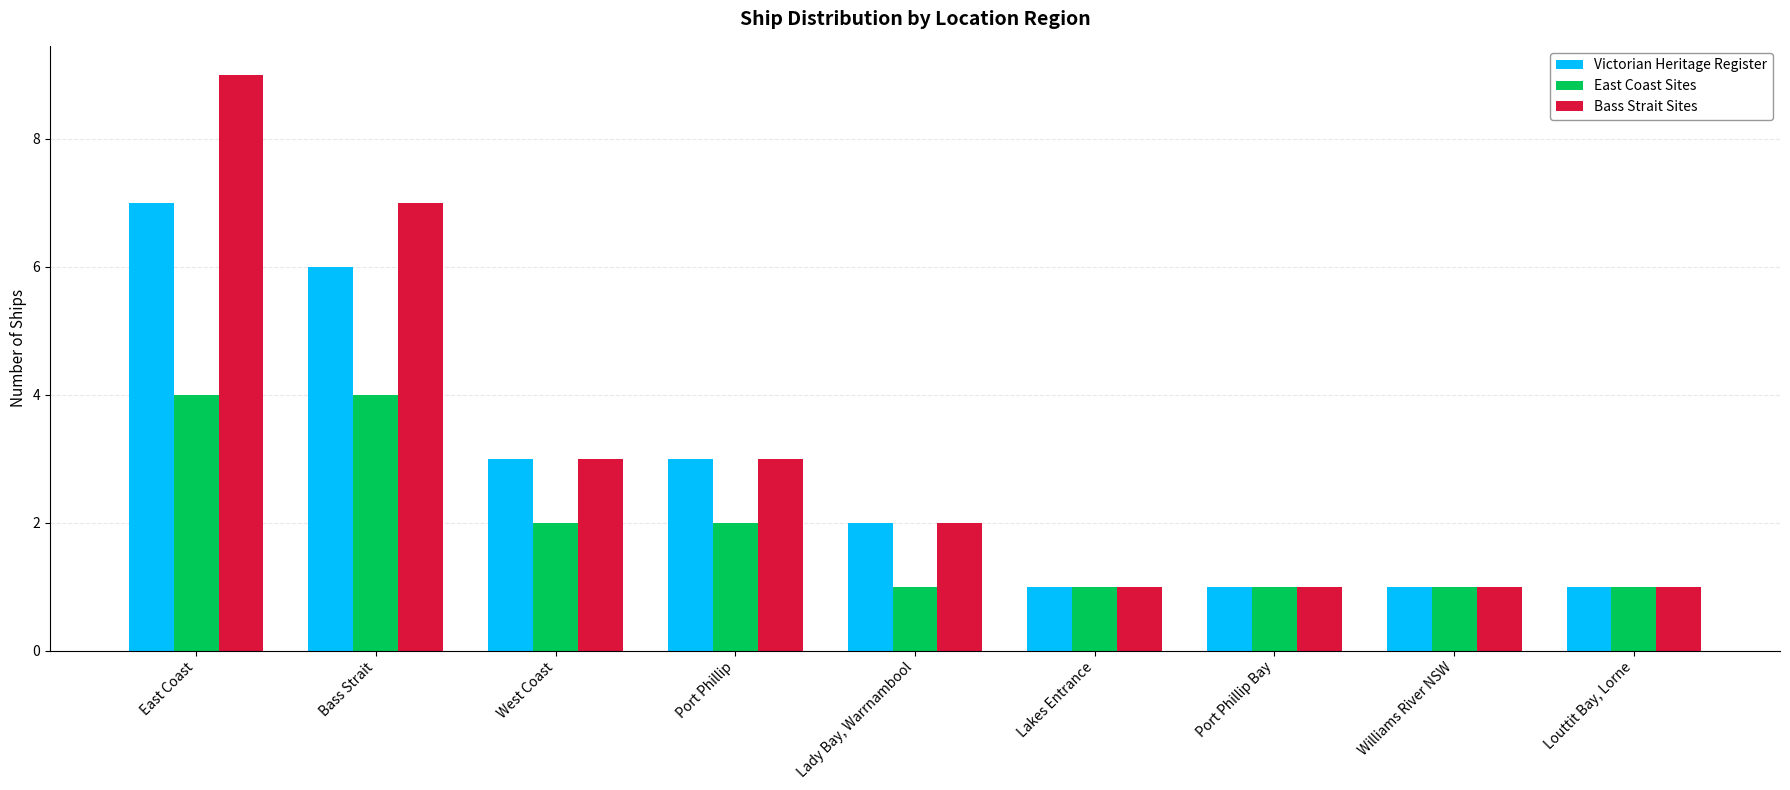

How many data points in Victorian Heritage Register are less than 2?

4